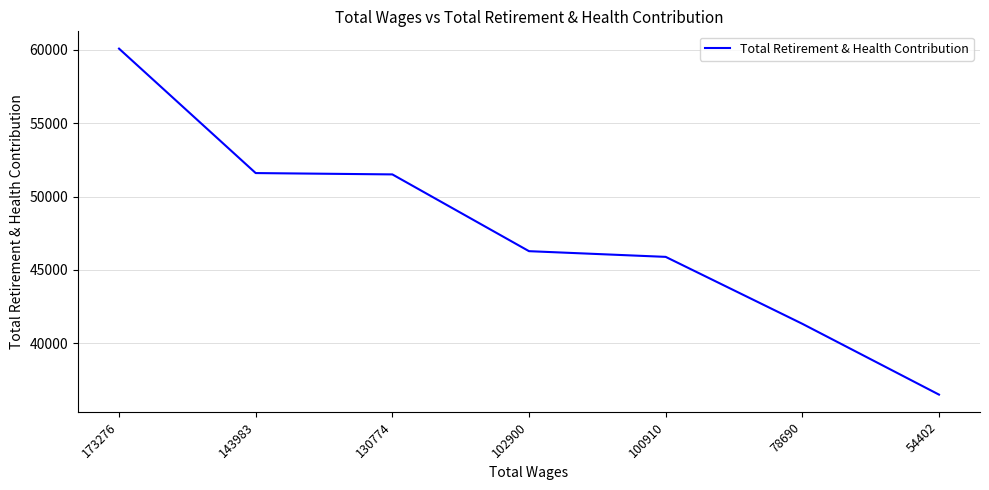

Which category has the highest value across all series?

173276